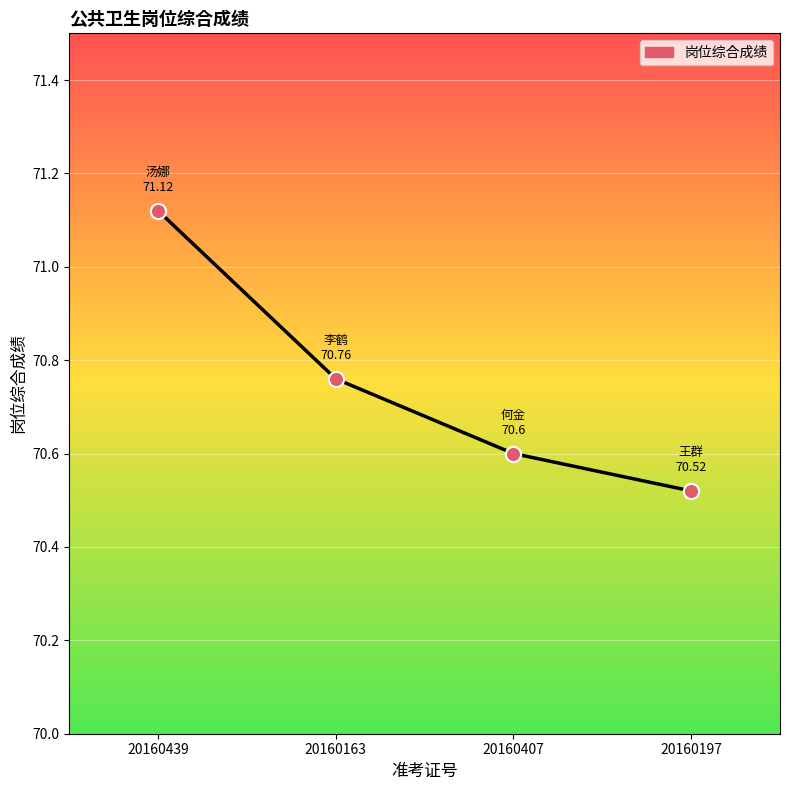

Count the values in the range 70 to 71.

3